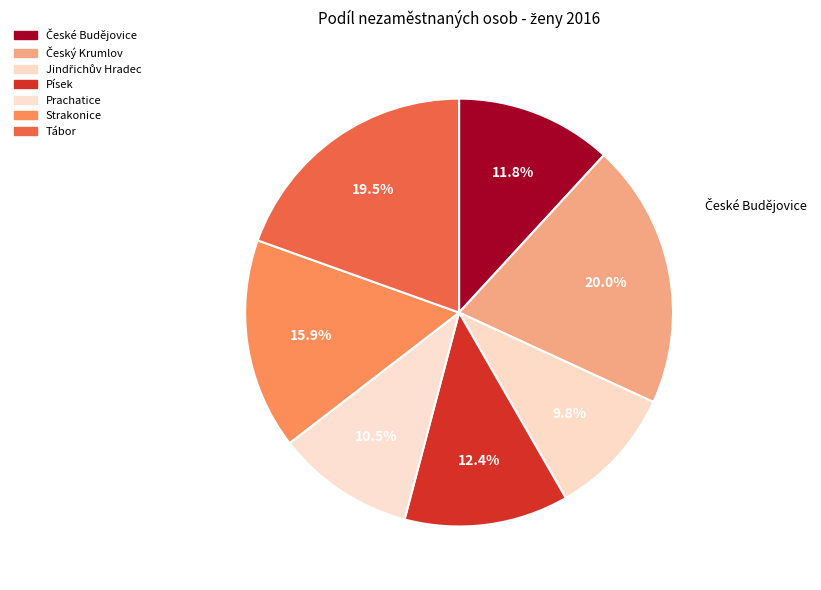

What portion of the pie excludes Jindřichův Hradec?

90.2%